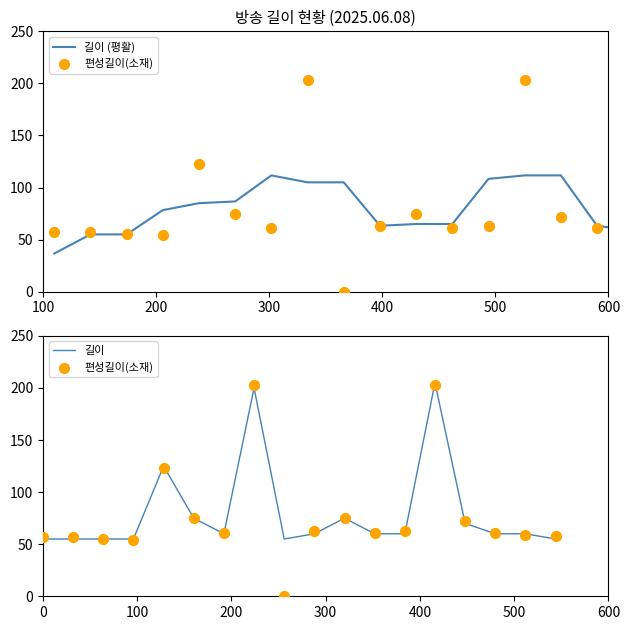

Which series reaches the minimum Y coordinate?

편성길이(소재)